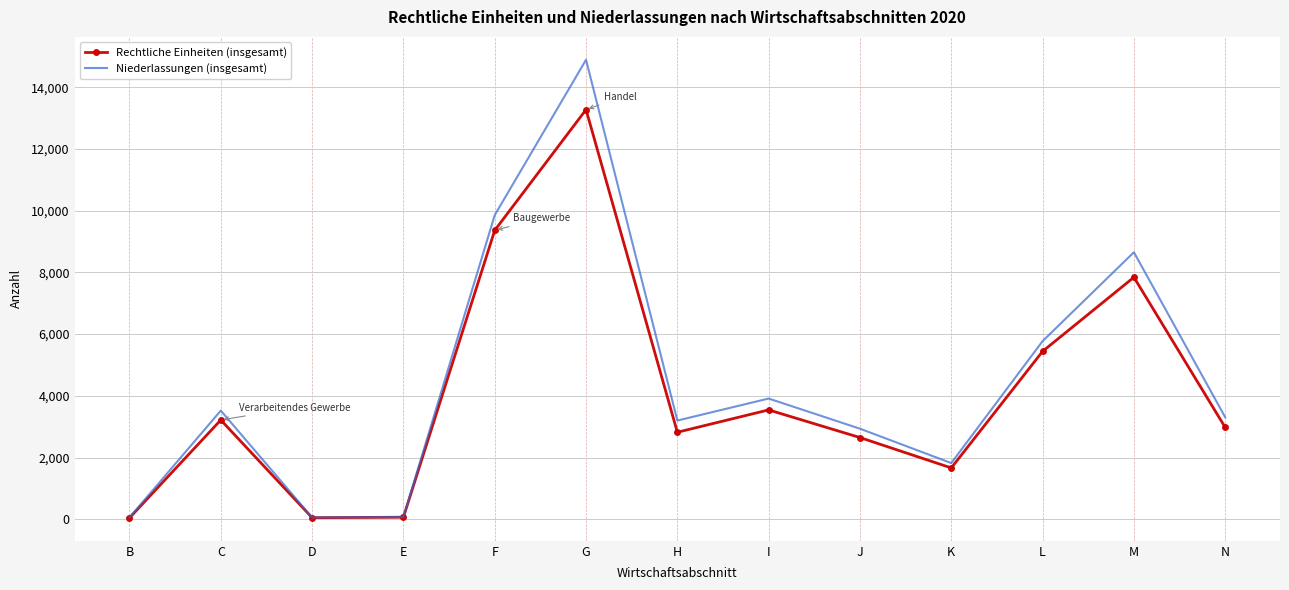

Where does the Rechtliche Einheiten (insgesamt) series first go above 2976?

C